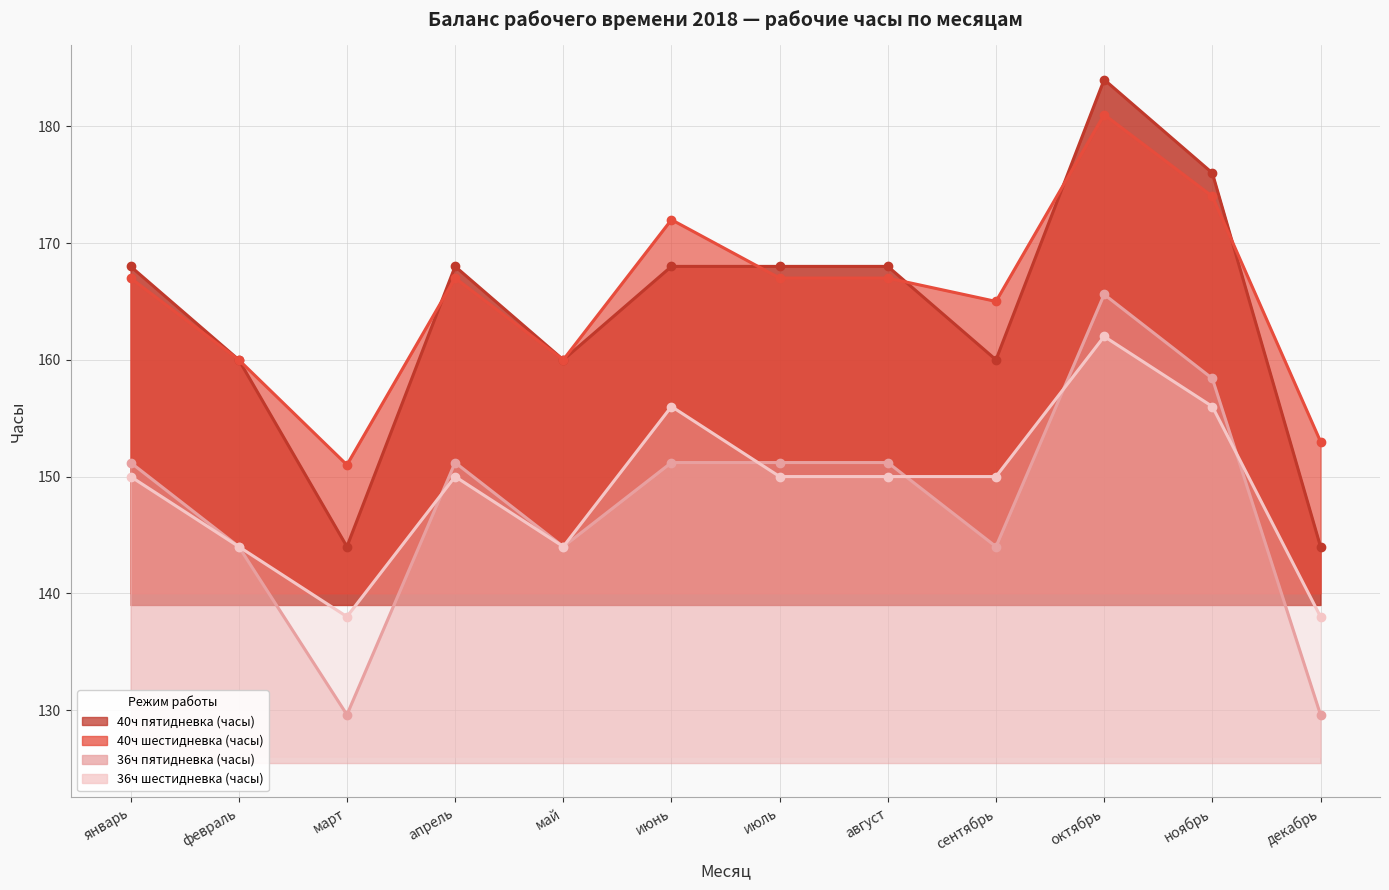

What is the approximate value of 36ч шестидневка (часы) at июль?

150.0